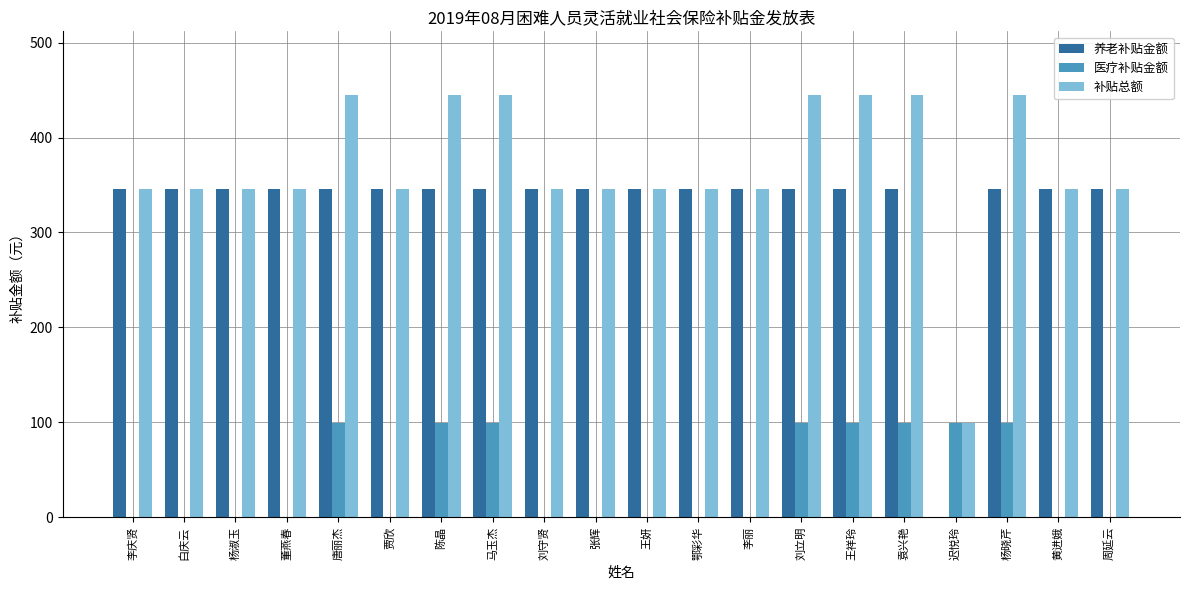

At which label does 养老补贴金额 first exceed 345?

李庆贤